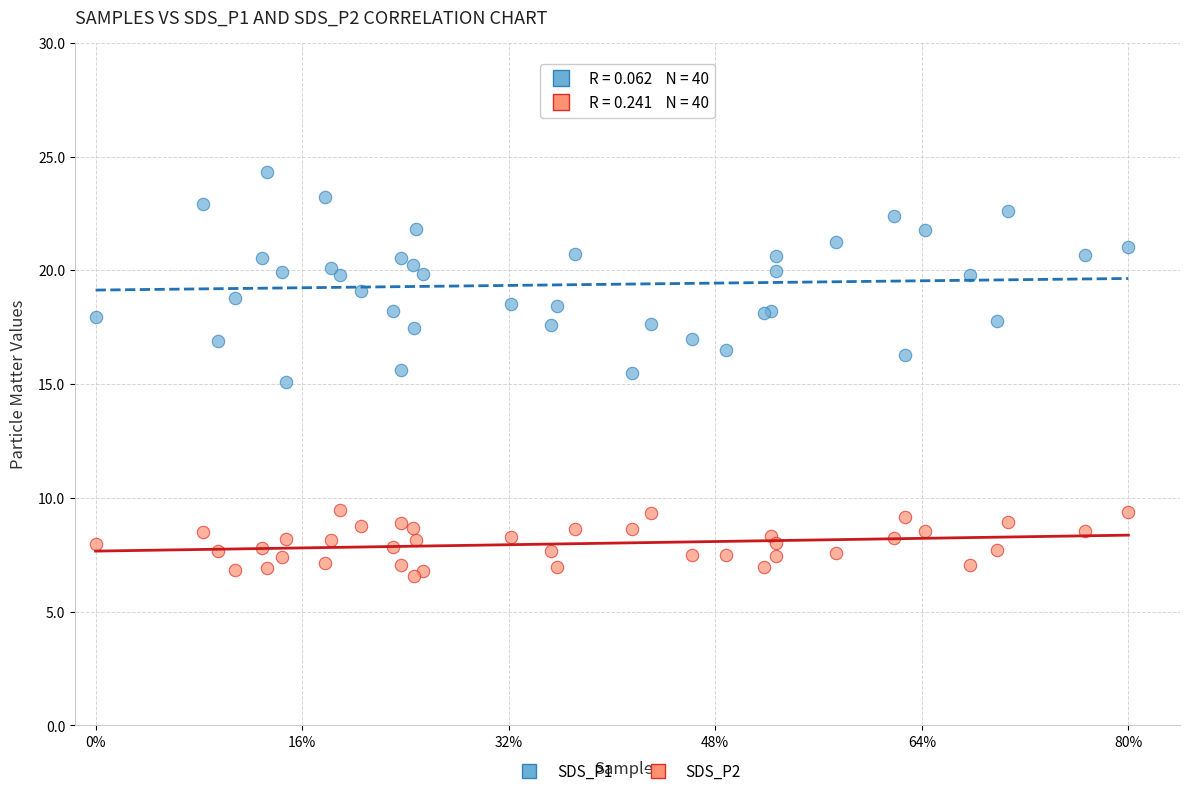

Which series reaches the minimum Y coordinate?

SDS_P2